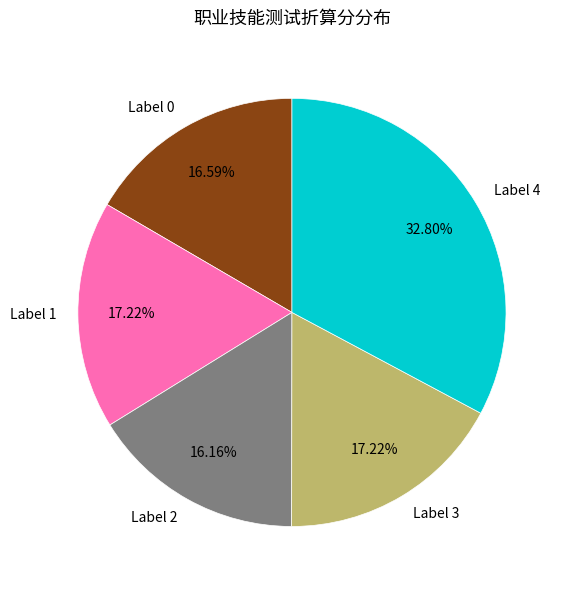

How many segments does this pie chart have?

5